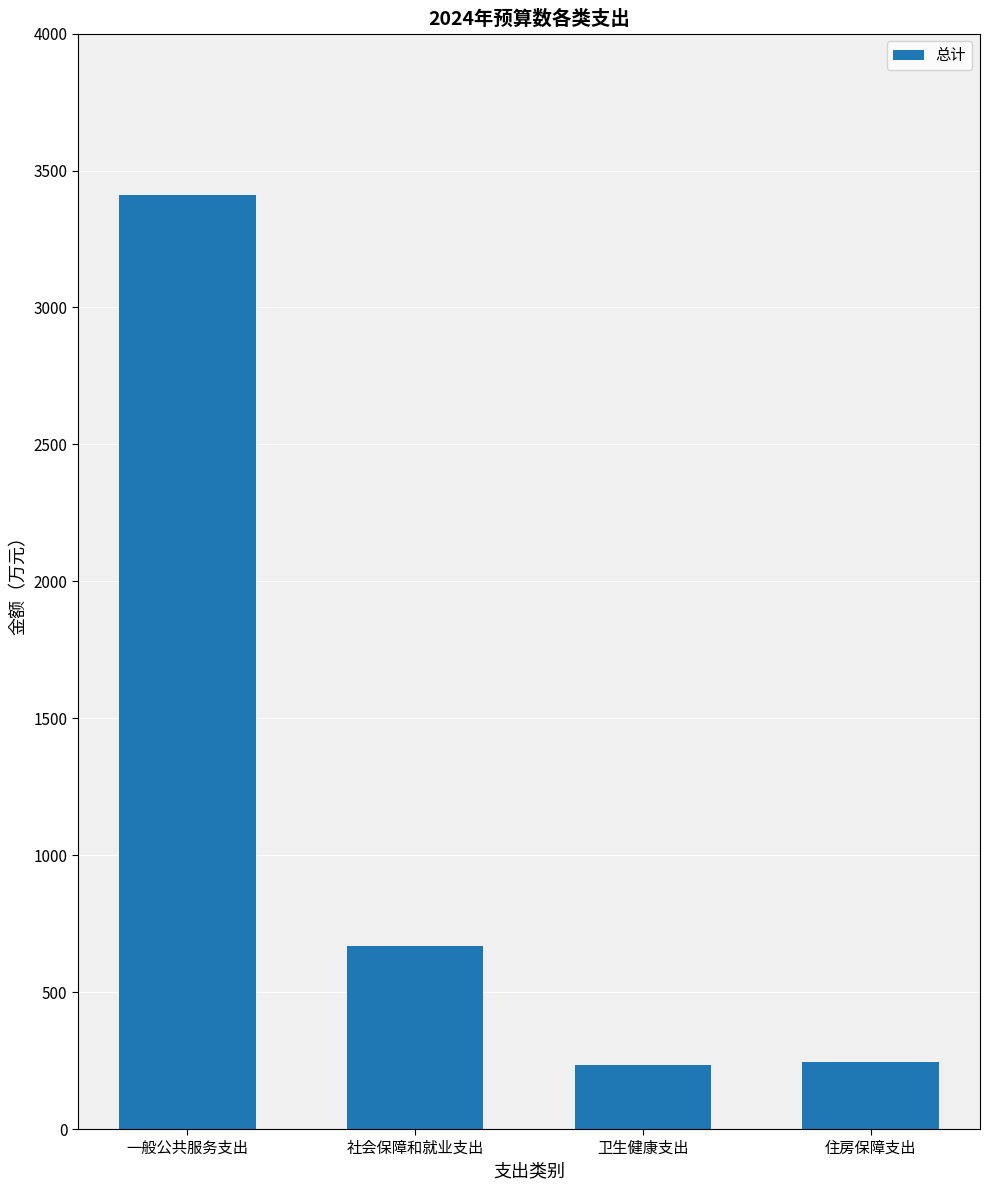

At which label does the data first exceed 669?

一般公共服务支出